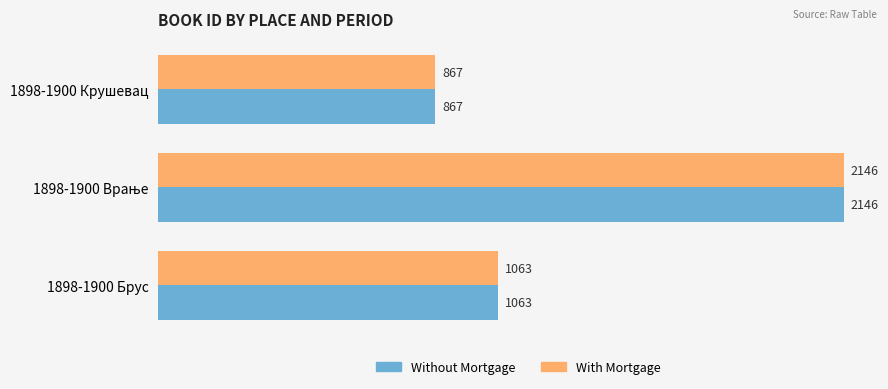

What is the highest value of the With Mortgage series?

2146